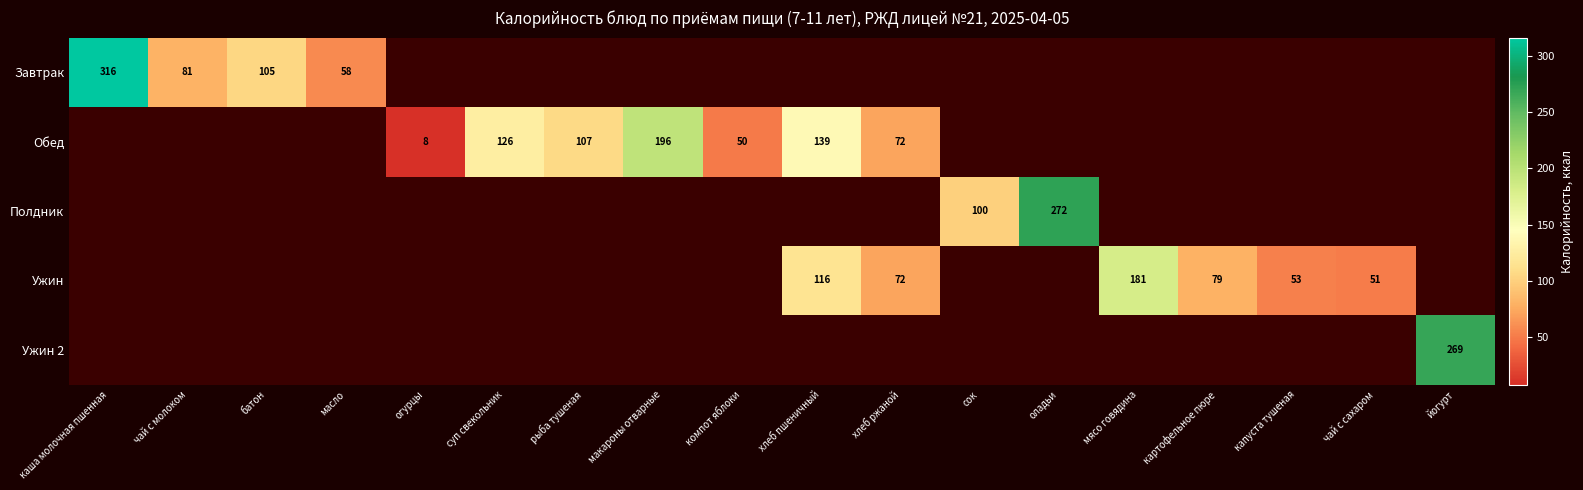

Is the value of Ужин at хлеб пшеничный greater than the value of Обед at компот яблоки?

Yes